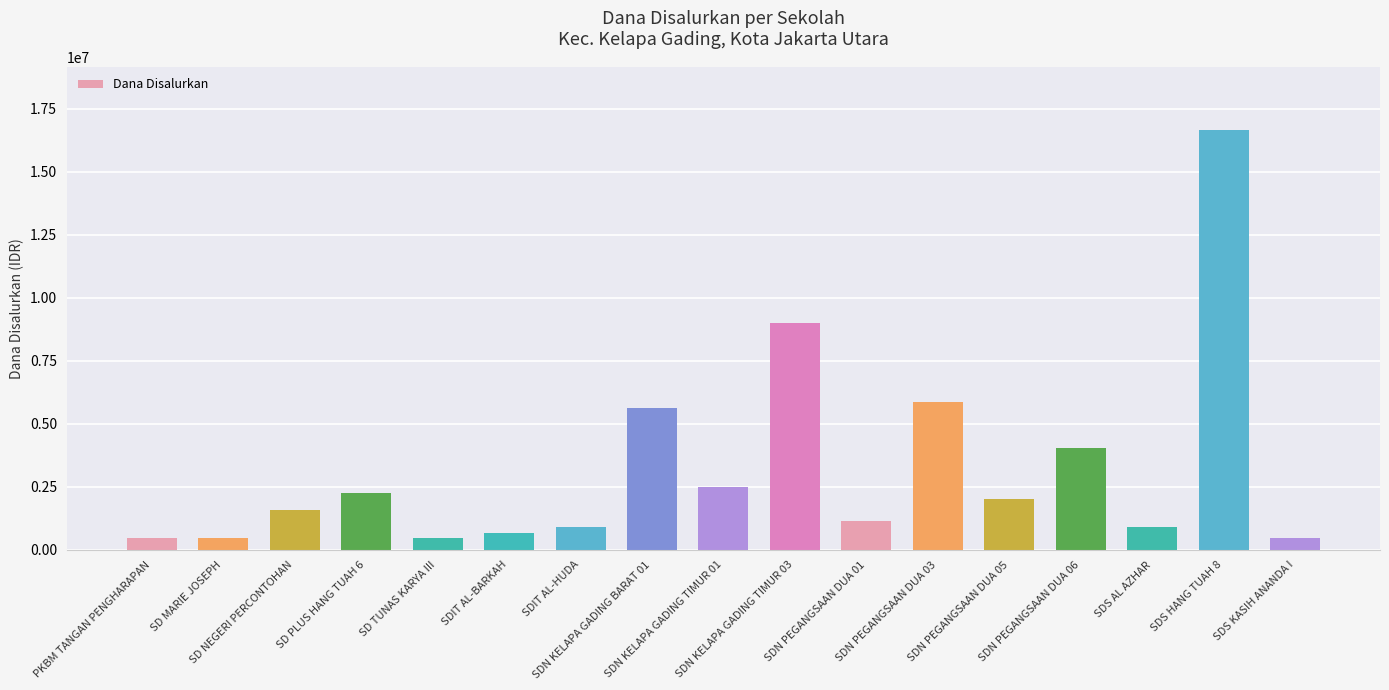

Reading left to right, list all the values displayed in this chart.

PKBM TANGAN PENGHARAPAN=450000	SD MARIE JOSEPH=450000	SD NEGERI PERCONTOHAN=1575000	SD PLUS HANG TUAH 6=2250000	SD TUNAS KARYA III=450000	SDIT AL-BARKAH=675000	SDIT AL-HUDA=900000	SDN KELAPA GADING BARAT 01=5625000	SDN KELAPA GADING TIMUR 01=2475000	SDN KELAPA GADING TIMUR 03=9000000	SDN PEGANGSAAN DUA 01=1125000	SDN PEGANGSAAN DUA 03=5850000	SDN PEGANGSAAN DUA 05=2025000	SDN PEGANGSAAN DUA 06=4050000	SDS AL AZHAR=900000	SDS HANG TUAH 8=16650000	SDS KASIH ANANDA I=450000